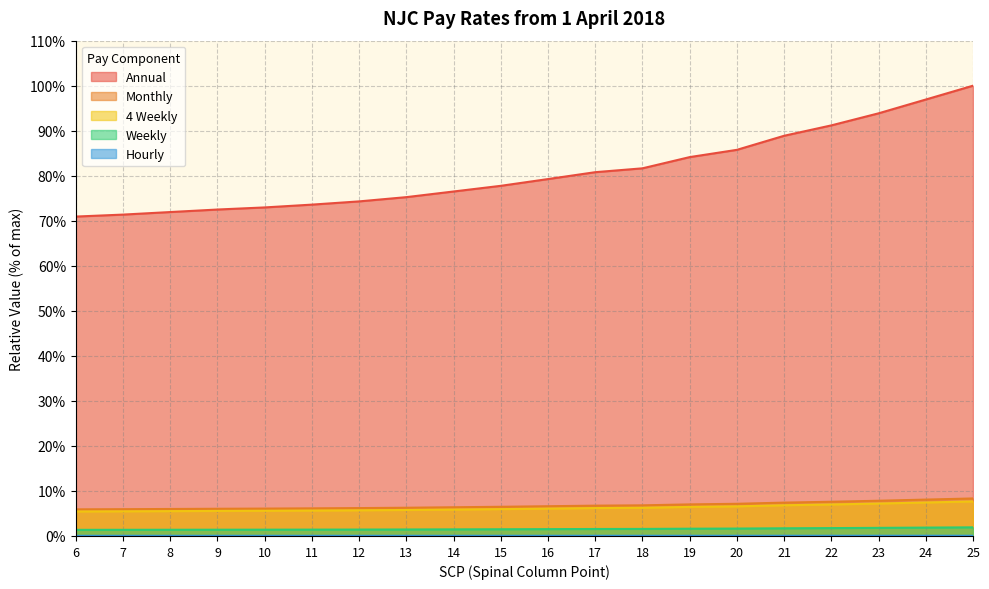

Reading left to right, what are all the values shown in this chart?

Annual: 70.9	71.4	71.9	72.5	73.0	73.6	74.3	75.2	76.5	77.8	79.3	80.8	81.6	84.1	85.8	88.9	91.2	93.9	96.9	100.0
Monthly: 5.9	5.9	6.0	6.0	6.1	6.1	6.2	6.3	6.4	6.5	6.6	6.7	6.8	7.0	7.1	7.4	7.6	7.8	8.1	8.3
4 Weekly: 5.4	5.5	5.5	5.6	5.6	5.6	5.7	5.8	5.9	6.0	6.1	6.2	6.3	6.5	6.6	6.8	7.0	7.2	7.4	7.7
Weekly: 1.4	1.4	1.4	1.4	1.4	1.4	1.4	1.4	1.5	1.5	1.5	1.5	1.6	1.6	1.6	1.7	1.7	1.8	1.9	1.9
Hourly: 0.0	0.0	0.0	0.0	0.0	0.0	0.0	0.0	0.0	0.0	0.0	0.0	0.0	0.0	0.0	0.0	0.0	0.0	0.1	0.1